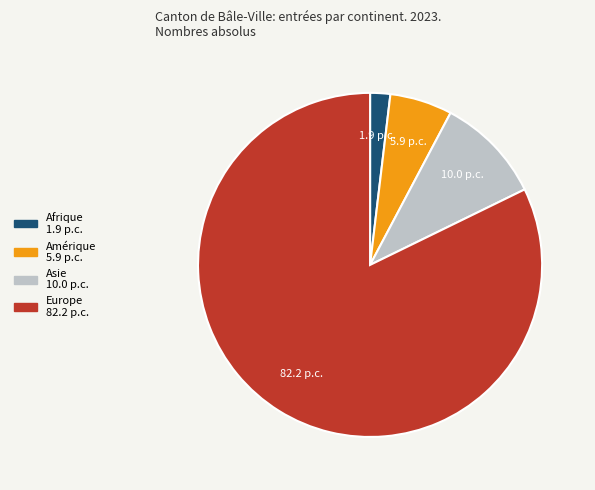

How many segments does this pie chart have?

4